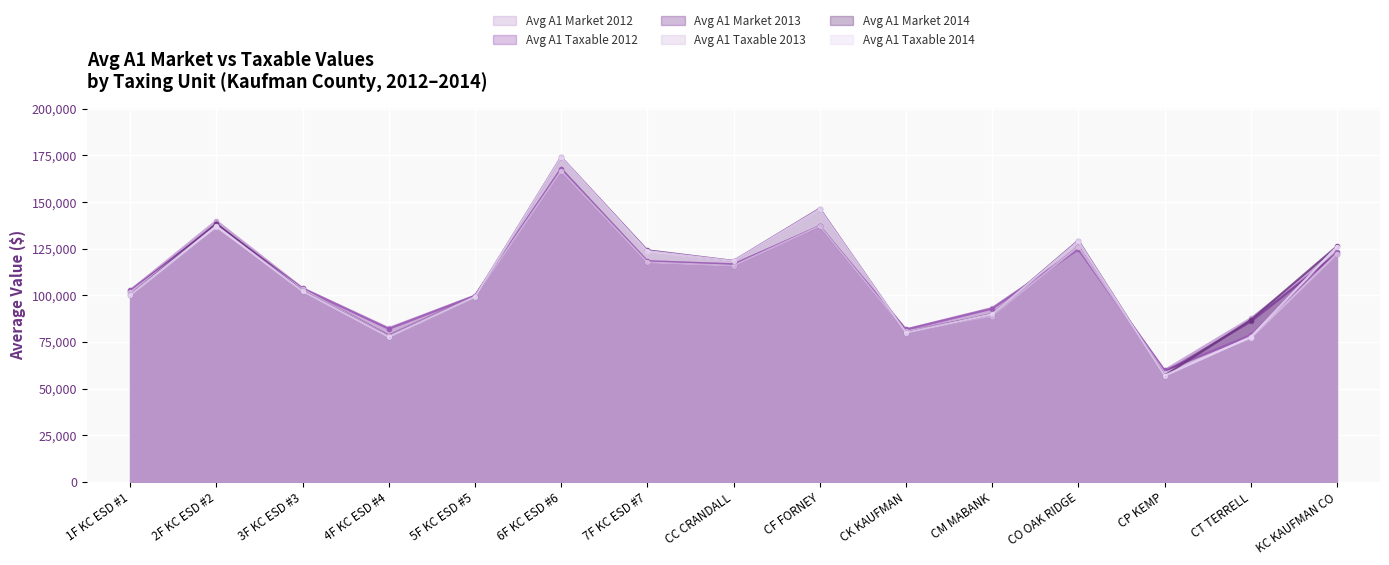

At which label does Avg A1 Taxable 2014 reach its minimum?

CP KEMP